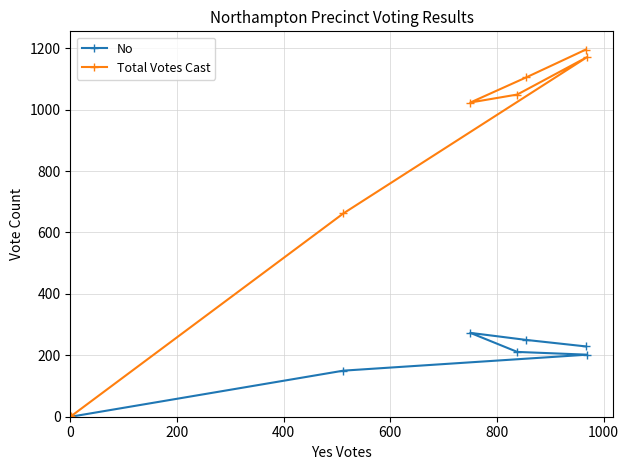

What is the difference between the second highest and second lowest values in the No series?

100